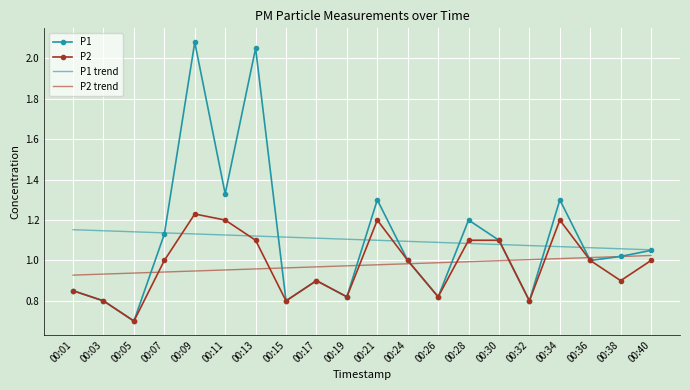

List the series in order of their peak value, highest first.

P1, P2, P1 trend, P2 trend